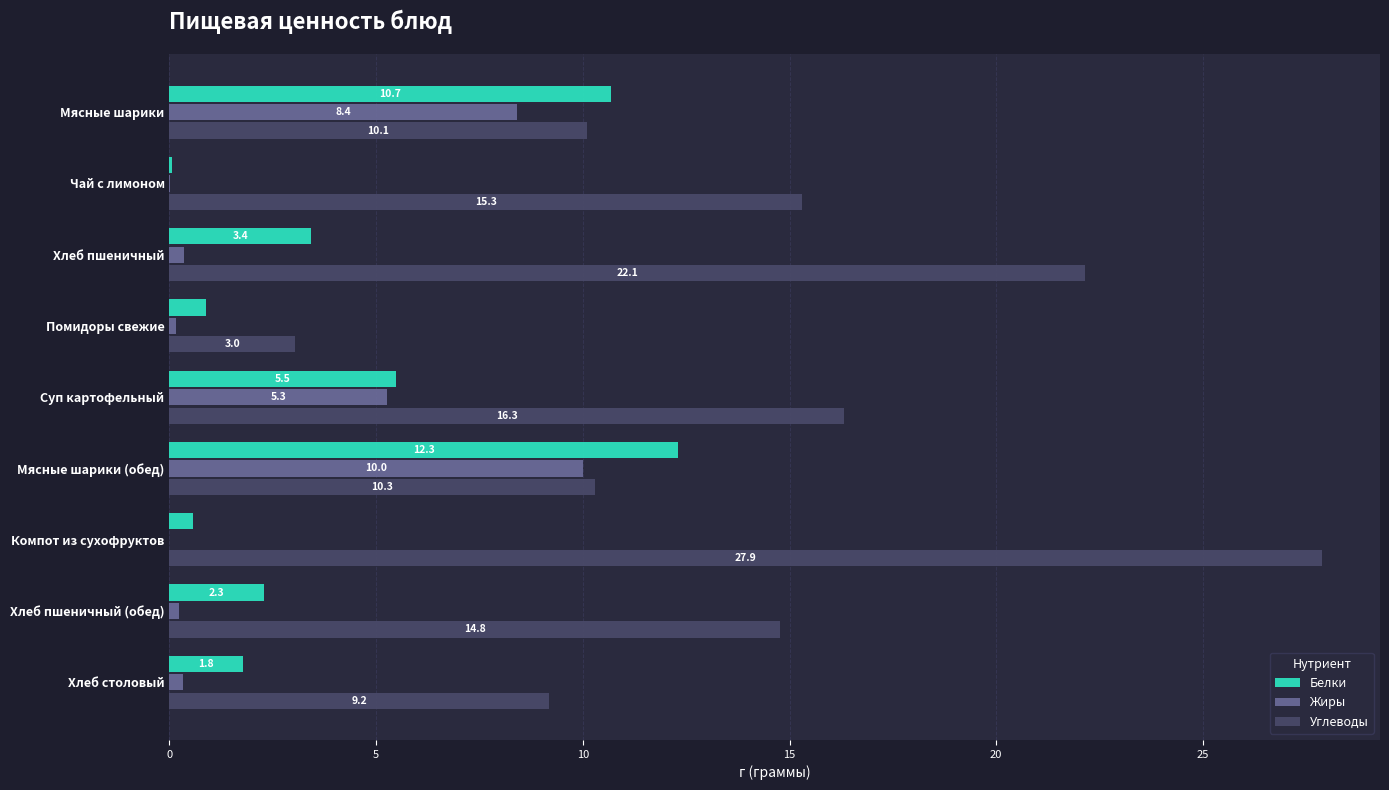

Which series changed the most between Чай с лимоном and Хлеб пшеничный?

Углеводы